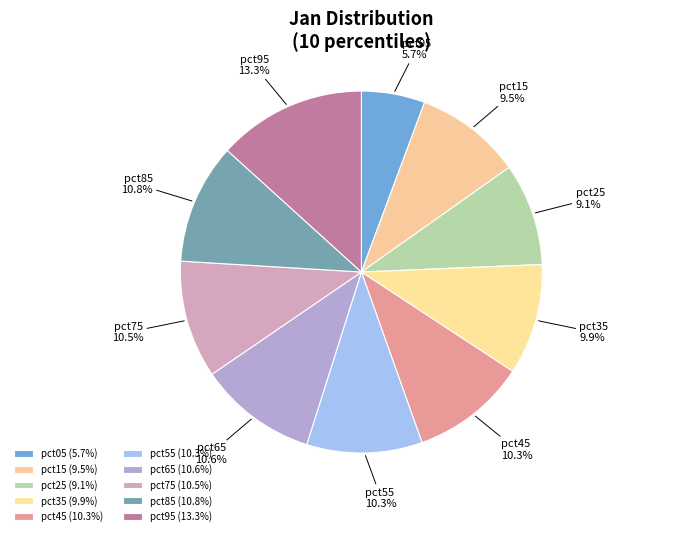

To the nearest percent, what is the average slice percentage?

10%